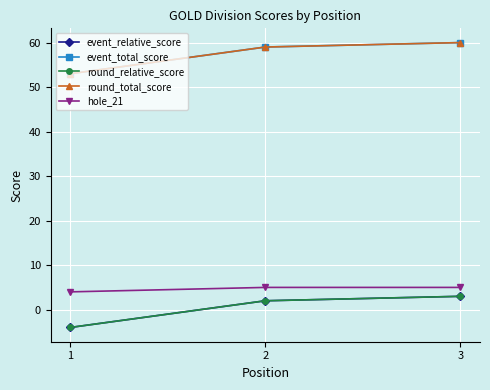

What is the value of the hole_21 point at the 2nd from the left?

5